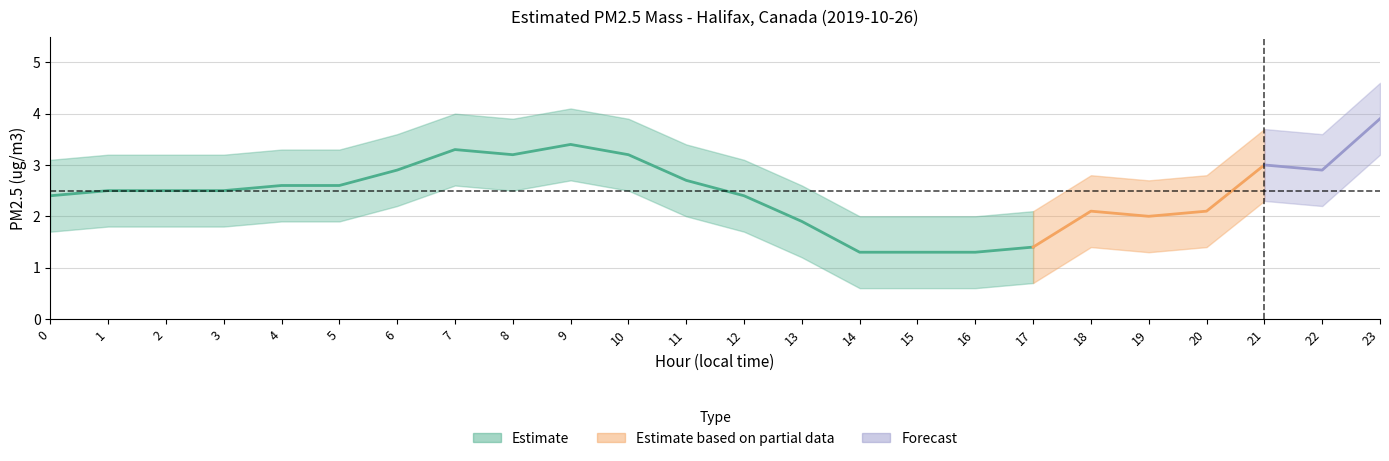

True or false: PM2.5 Value and Lower Band intersect in this chart.

False